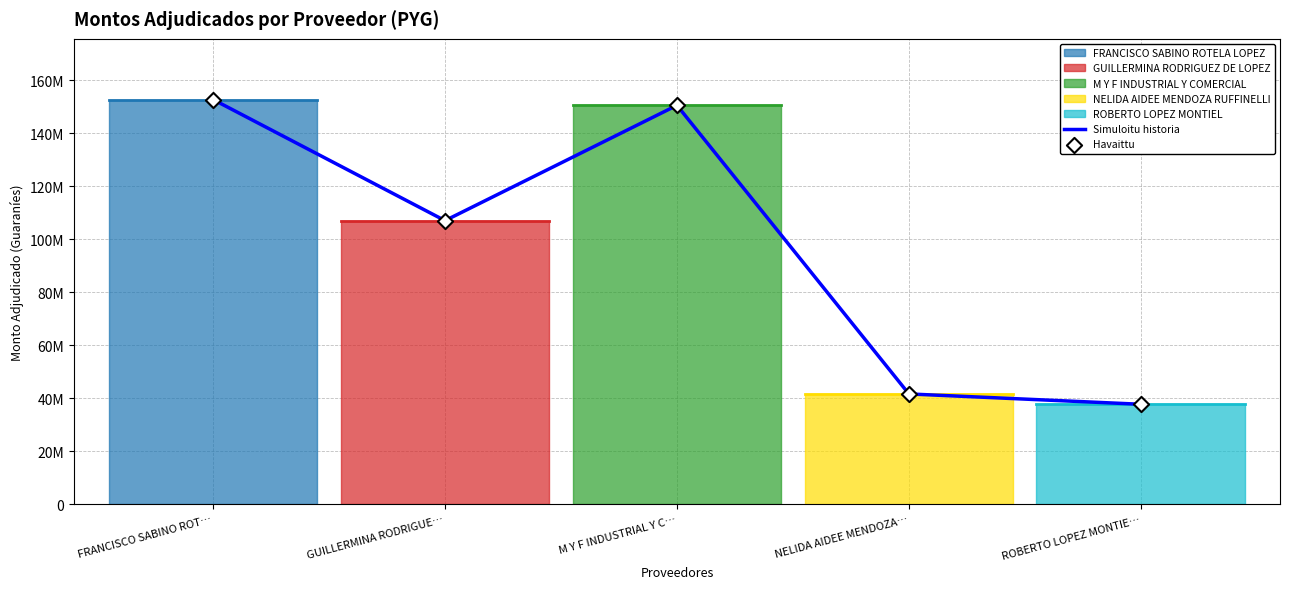

Which series contains the lowest Y value?

Simuloitu historia